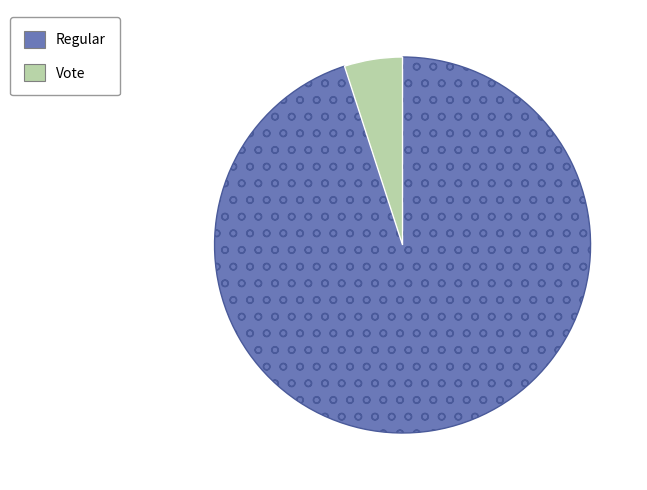

Is the sum of Regular and Vote greater than half?

Yes